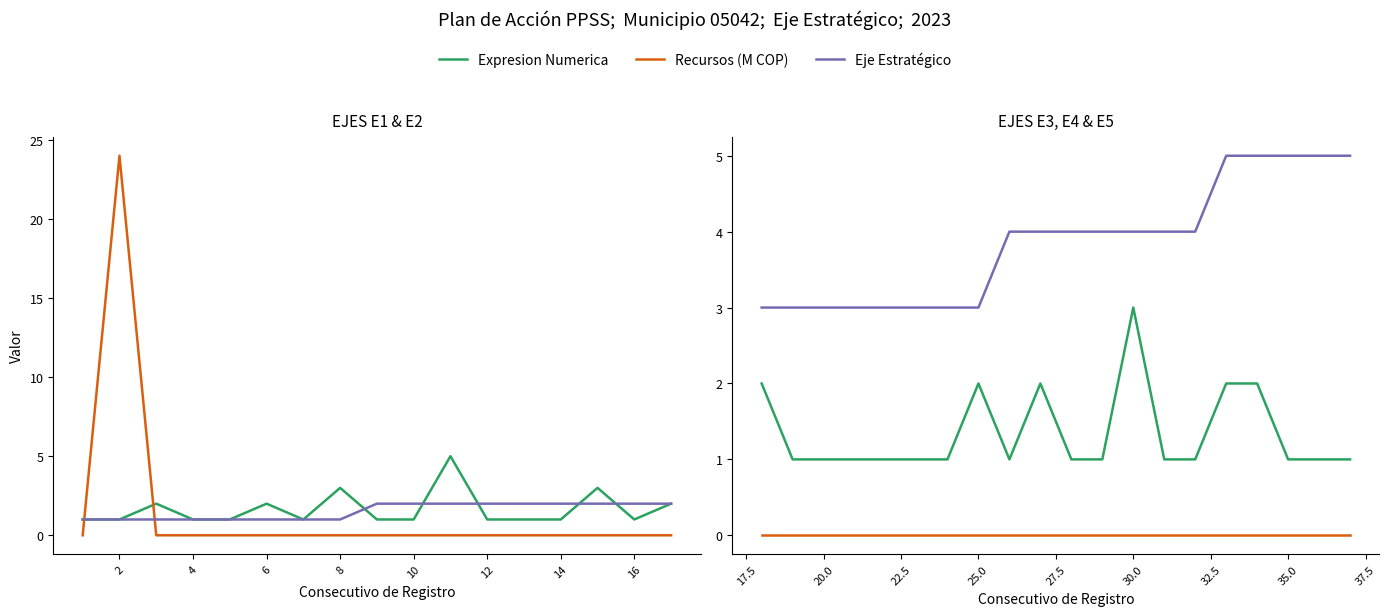

True or false: Expresion Numerica has a value of 2 at 20.0.

False